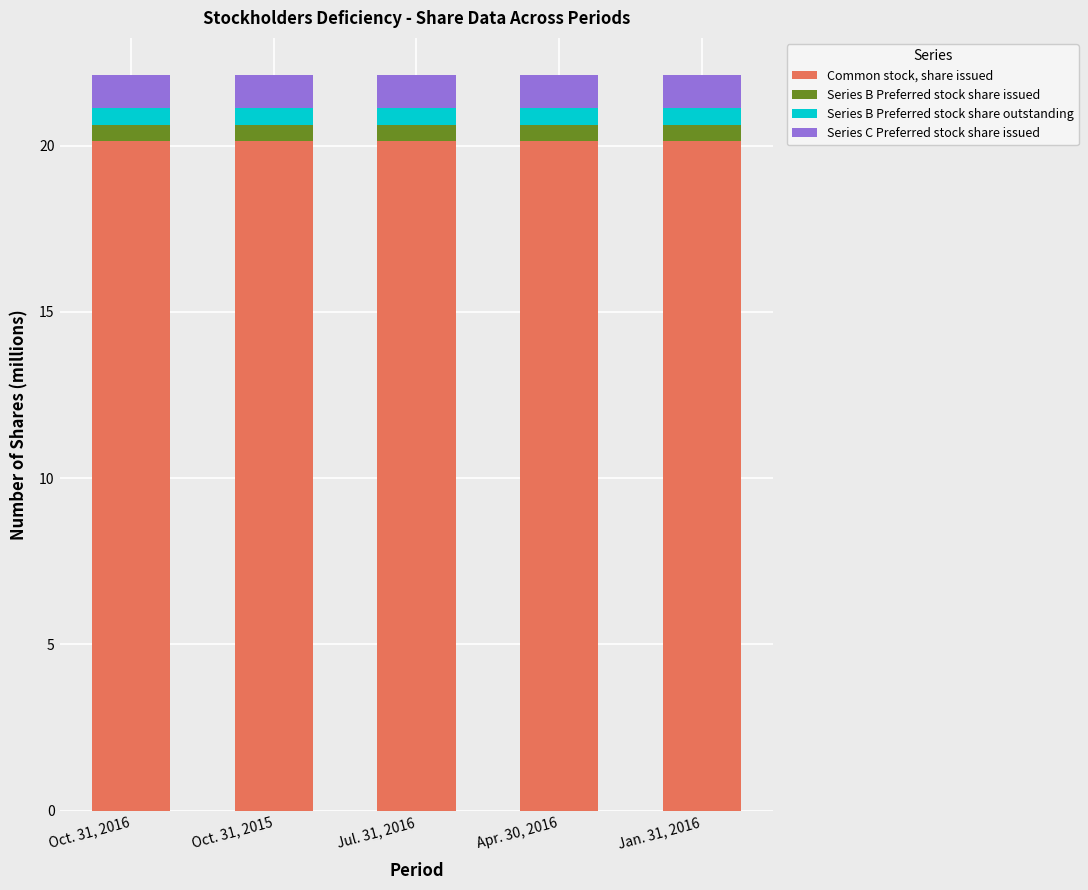

What is the average value of the Common stock, share issued series?

20.1